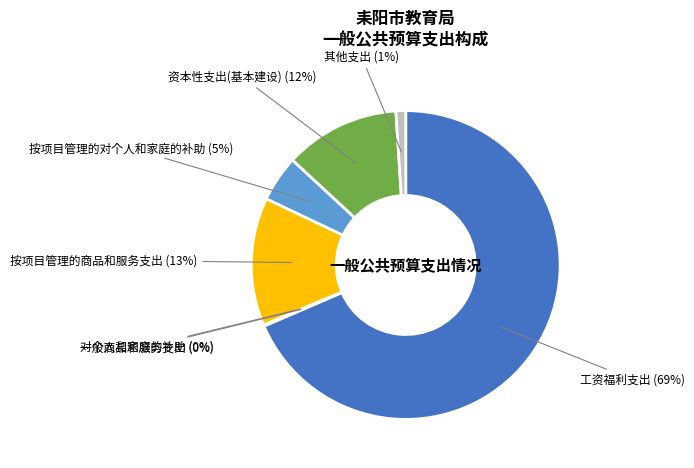

Does 工资福利支出 (69%) represent more than half of the total?

Yes